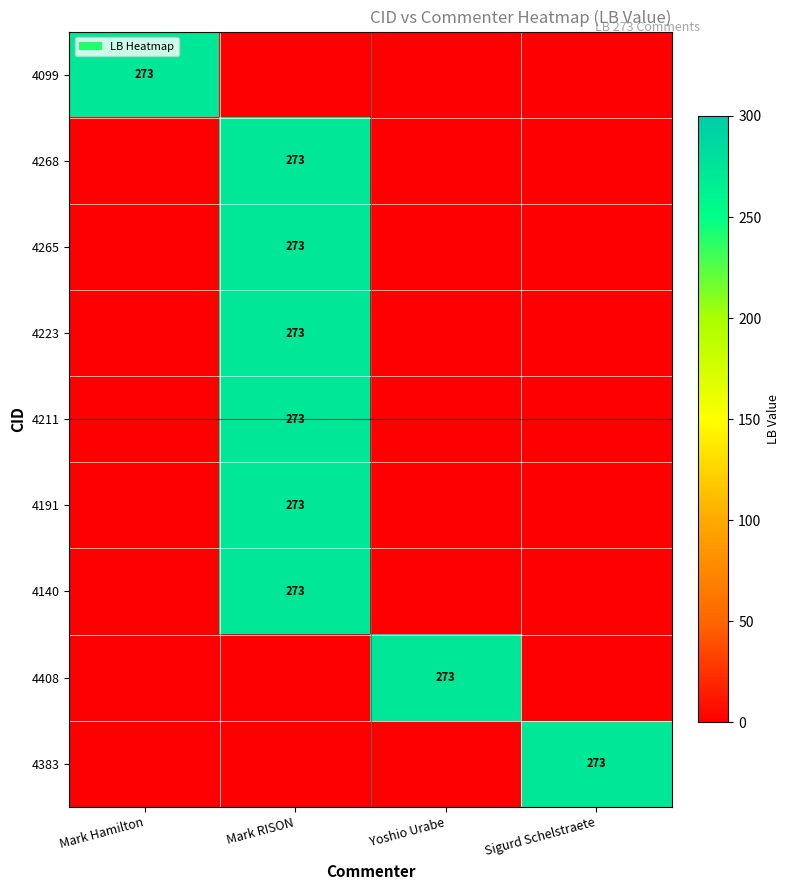

The value of 4268 at Mark RISON is 273. True or false?

True